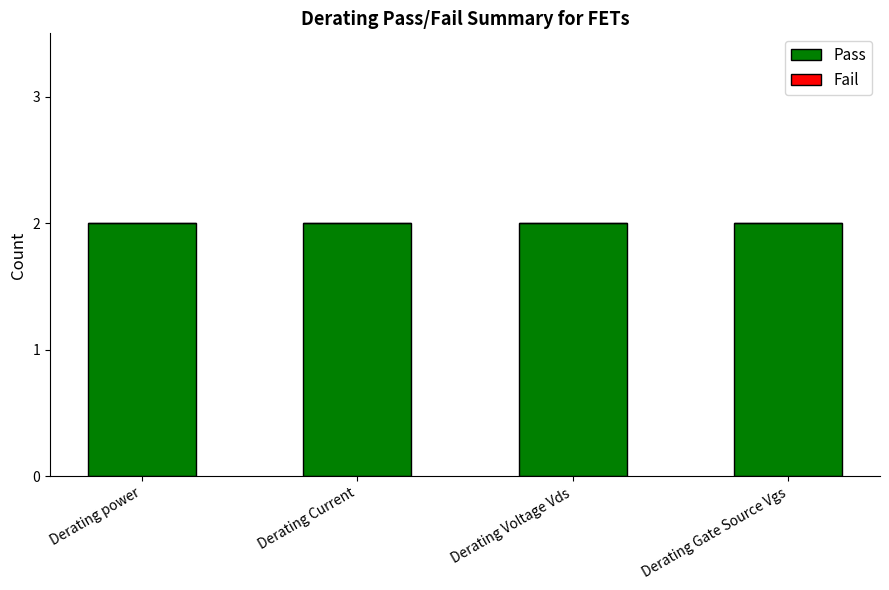

Reading left to right, extract all data points from this chart.

Pass: Derating power=2	Derating Current=2	Derating Voltage Vds=2	Derating Gate Source Vgs=2
Fail: Derating power=0	Derating Current=0	Derating Voltage Vds=0	Derating Gate Source Vgs=0